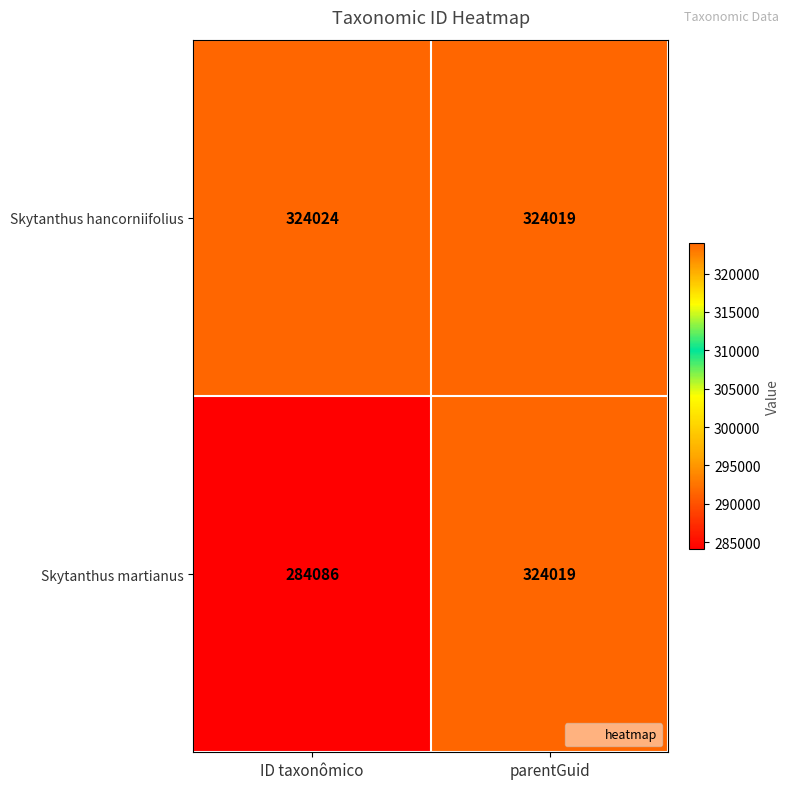

Rank the series by their maximum value, from highest to lowest.

Skytanthus hancorniifolius, Skytanthus martianus